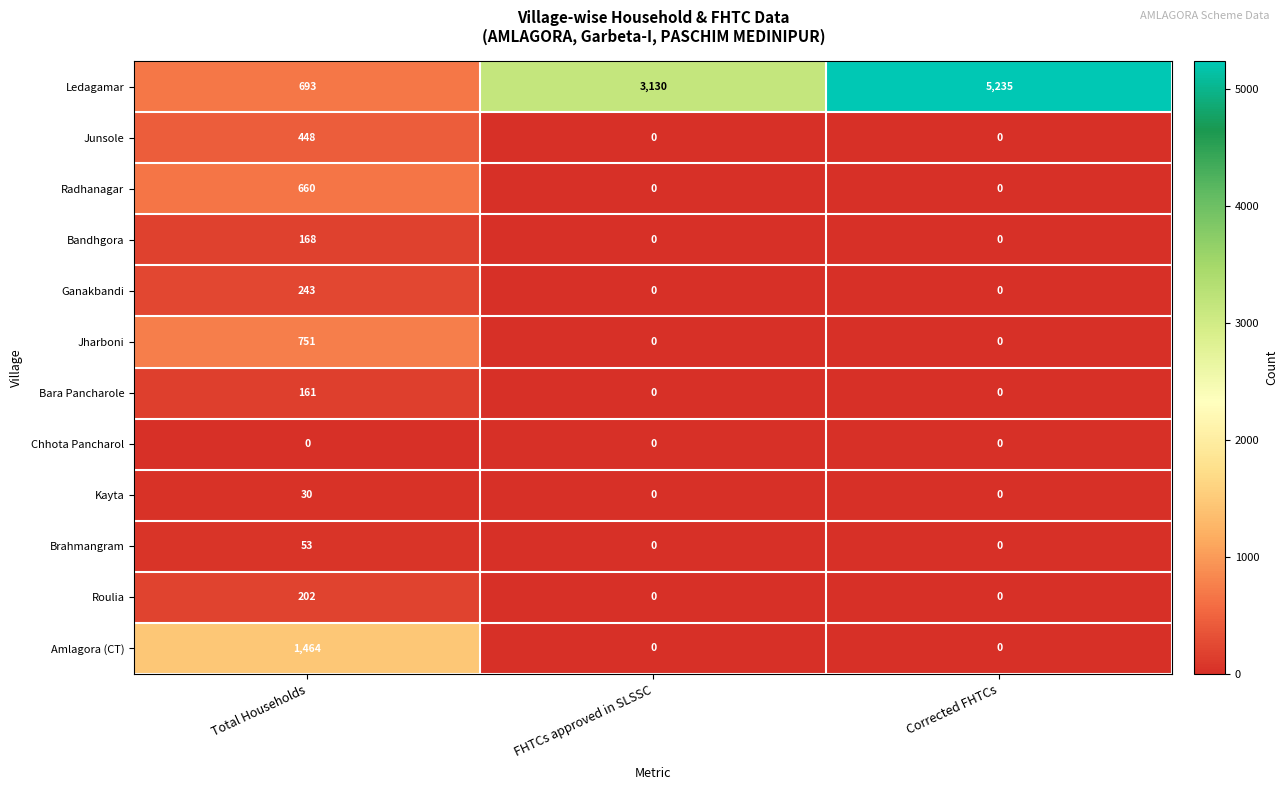

At Total Households, list the series in order from largest to smallest.

Amlagora (CT), Jharboni, Ledagamar, Radhanagar, Junsole, Ganakbandi, Roulia, Bandhgora, Bara Pancharole, Brahmangram, Kayta, Chhota Pancharol